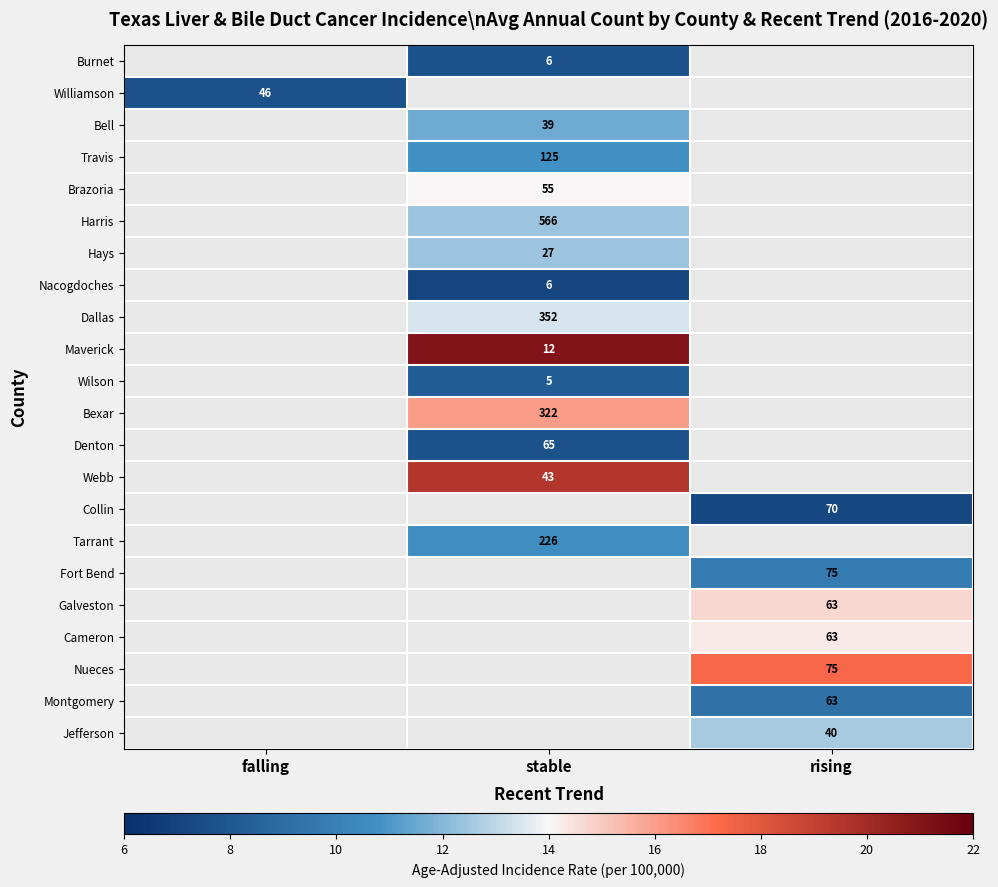

The Harris series shows 566.0 at stable. True or false?

True